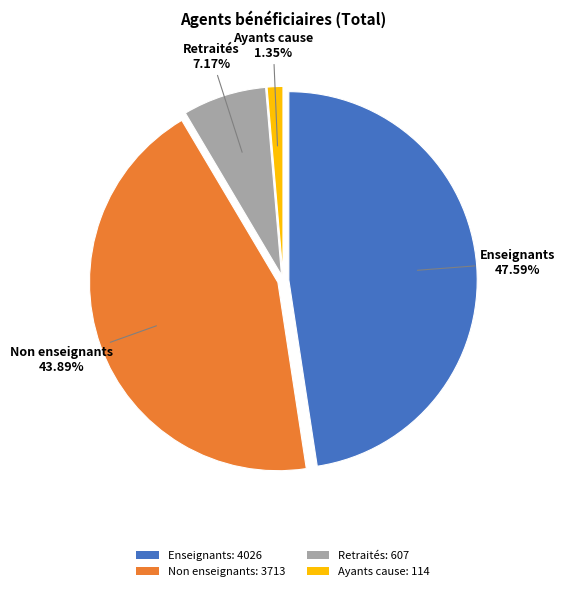

What is the change in value from Retraités to Ayants cause?

-493